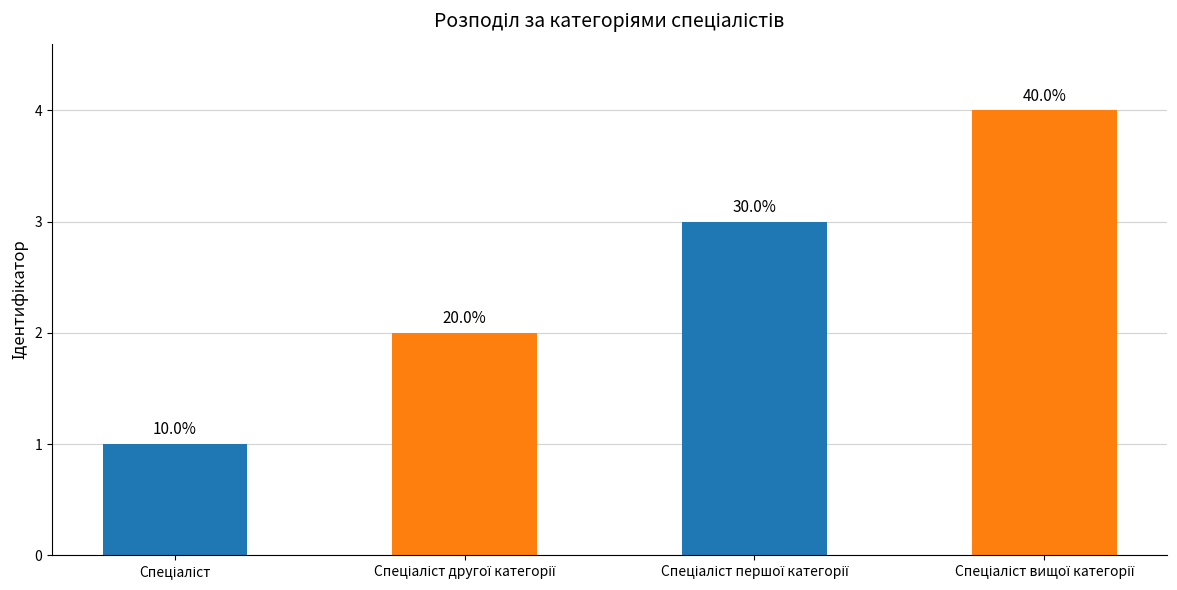

What is the minimum value shown in the chart?

1